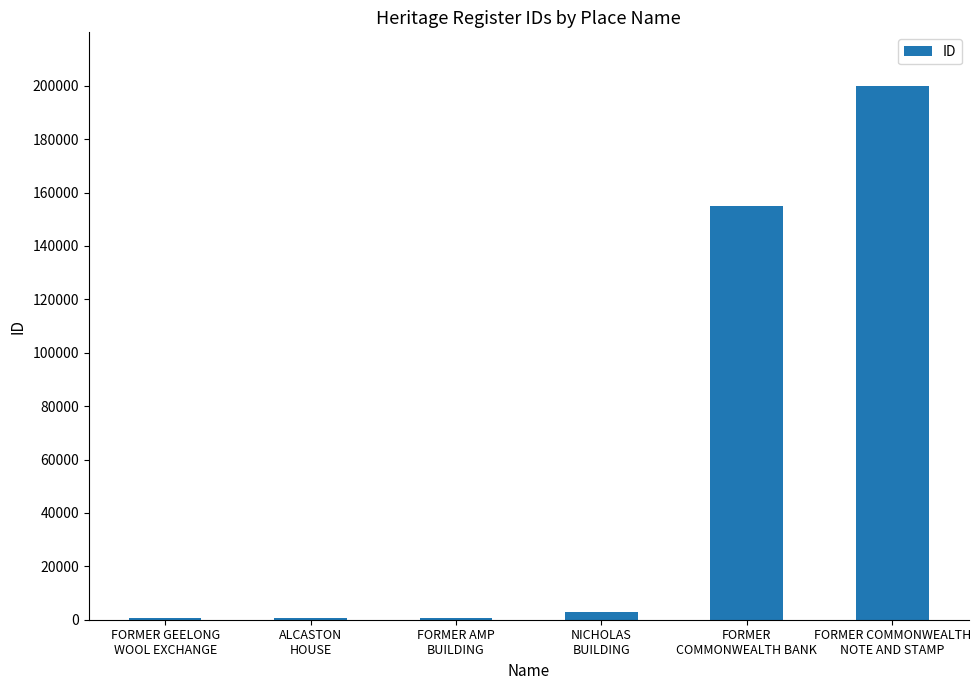

Is it true that the value at FORMER GEELONG
WOOL EXCHANGE is 521?

True